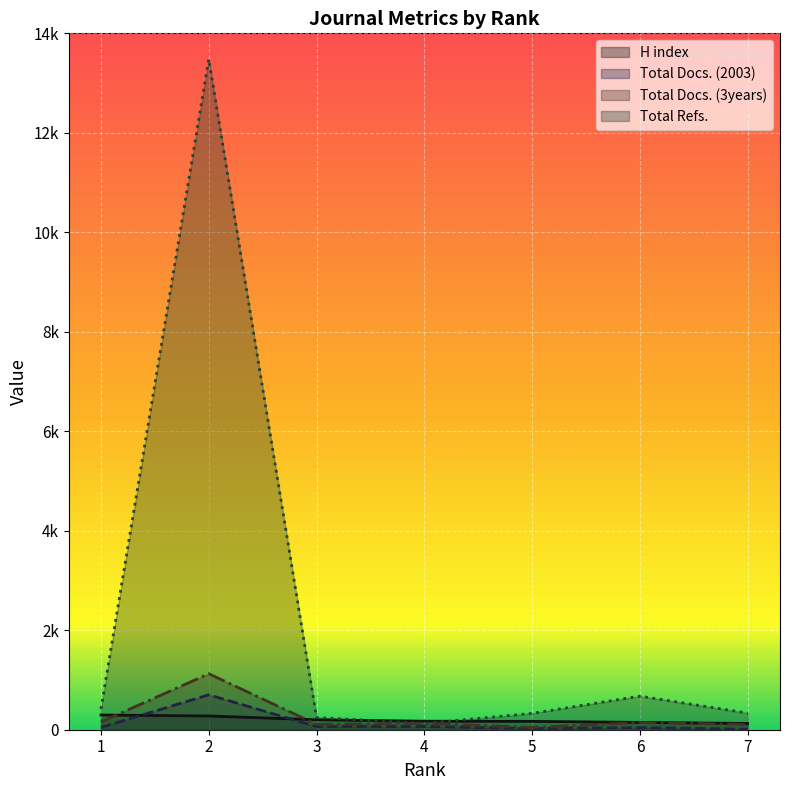

What is the sum of all Total Docs. (3years) values?

1817